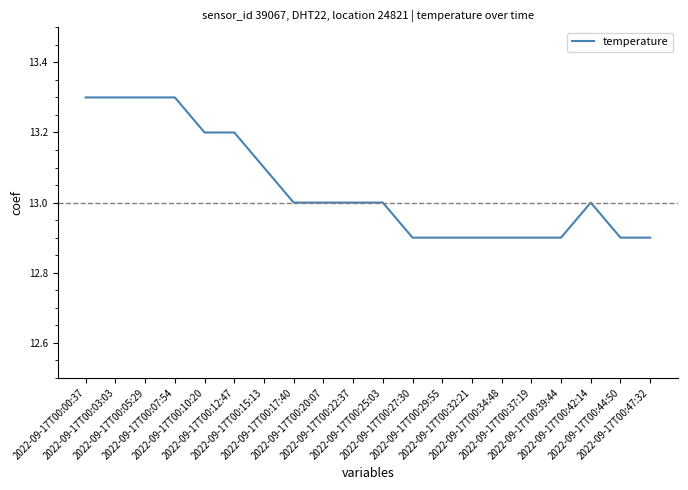

What is the difference between the maximum and minimum values?

0.4